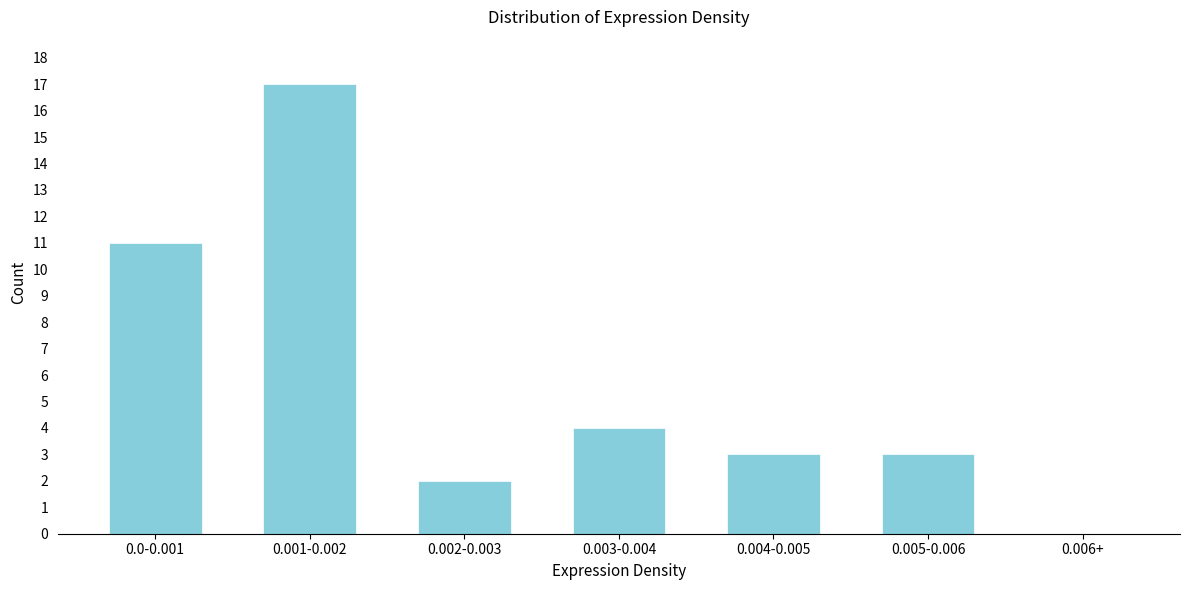

Reading left to right, transcribe all the data shown in this chart.

0.0-0.001=11	0.001-0.002=17	0.002-0.003=2	0.003-0.004=4	0.004-0.005=3	0.005-0.006=3	0.006+=0